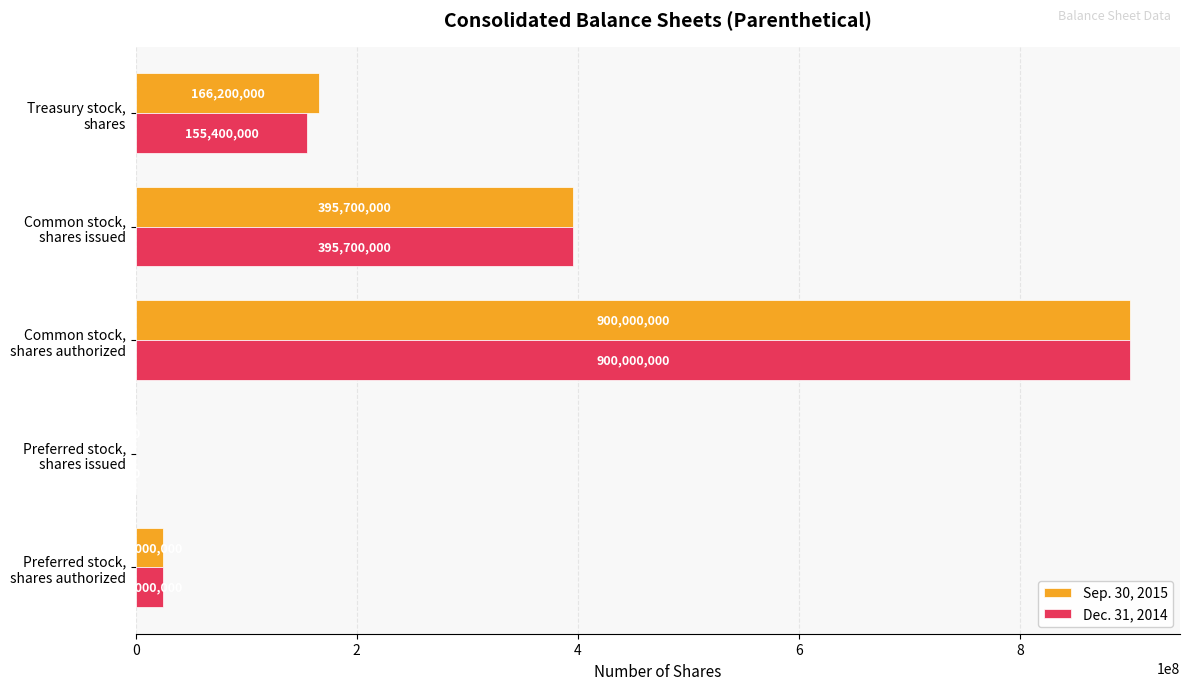

Where is Sep. 30, 2015 nearest to the value 450000000?

Common stock,
shares issued